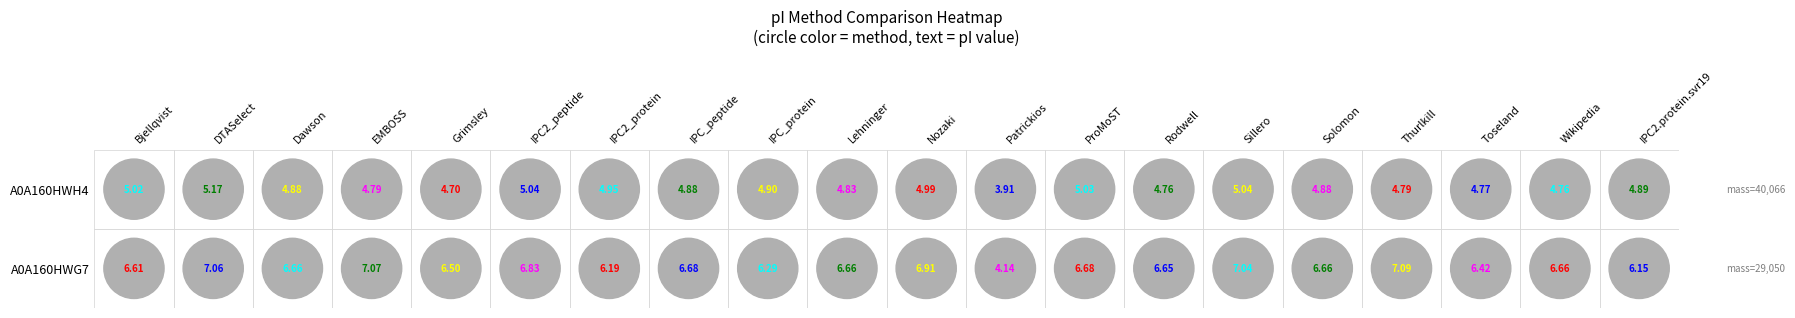

Reading left to right, extract all data points from this chart.

A0A160HWG7: 6.6	7.1	6.7	7.1	6.5	6.8	6.2	6.7	6.3	6.7	6.9	4.1	6.7	6.6	7.0	6.7	7.1	6.4	6.7	6.1
A0A160HWH4: 5.0	5.2	4.9	4.8	4.7	5.0	5.0	4.9	4.9	4.8	5.0	3.9	5.0	4.8	5.0	4.9	4.8	4.8	4.8	4.9